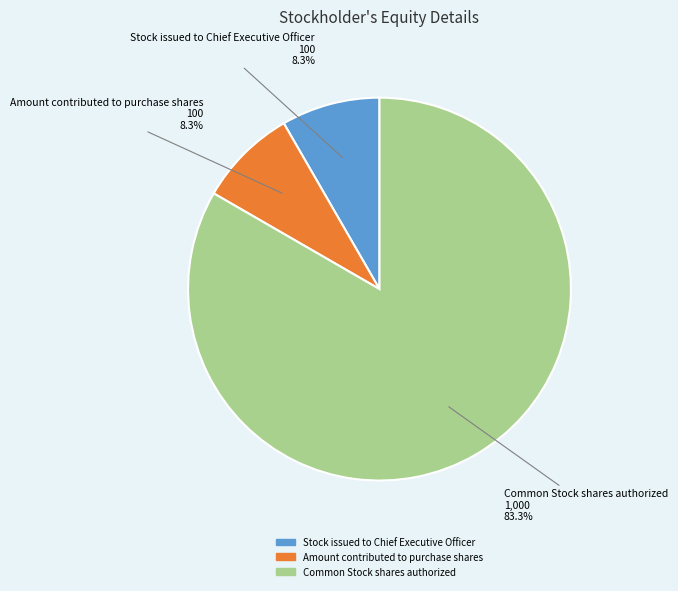

What portion of the pie excludes Amount contributed to purchase shares?

91.7%